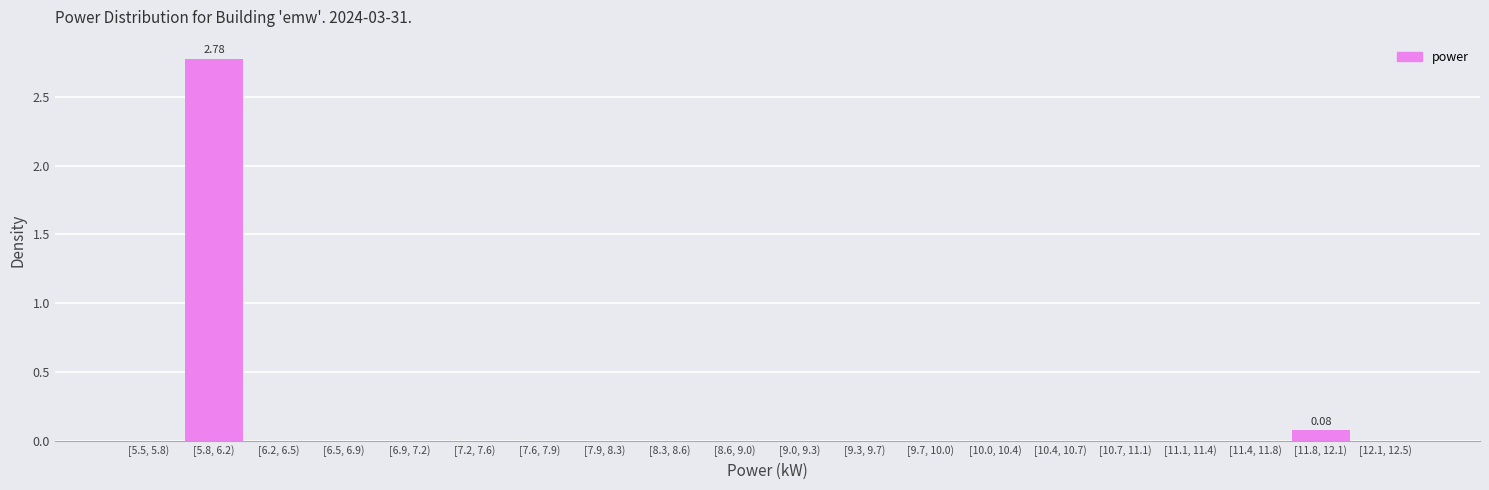

What is the sum of all values?

2.9